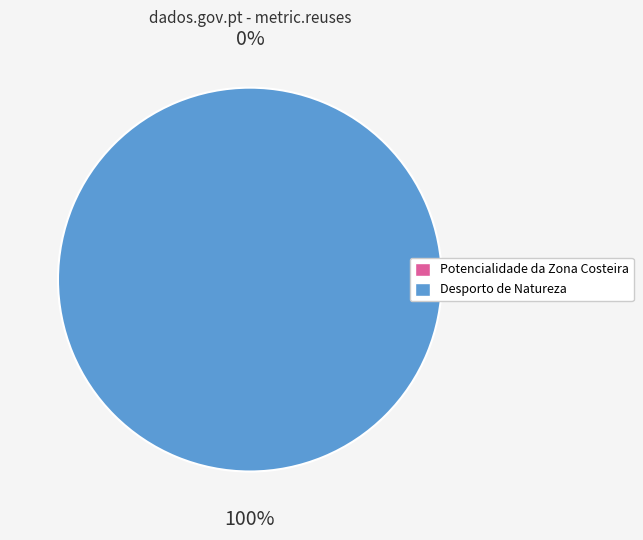

Which slice represents more than half of the pie?

Desporto de Natureza